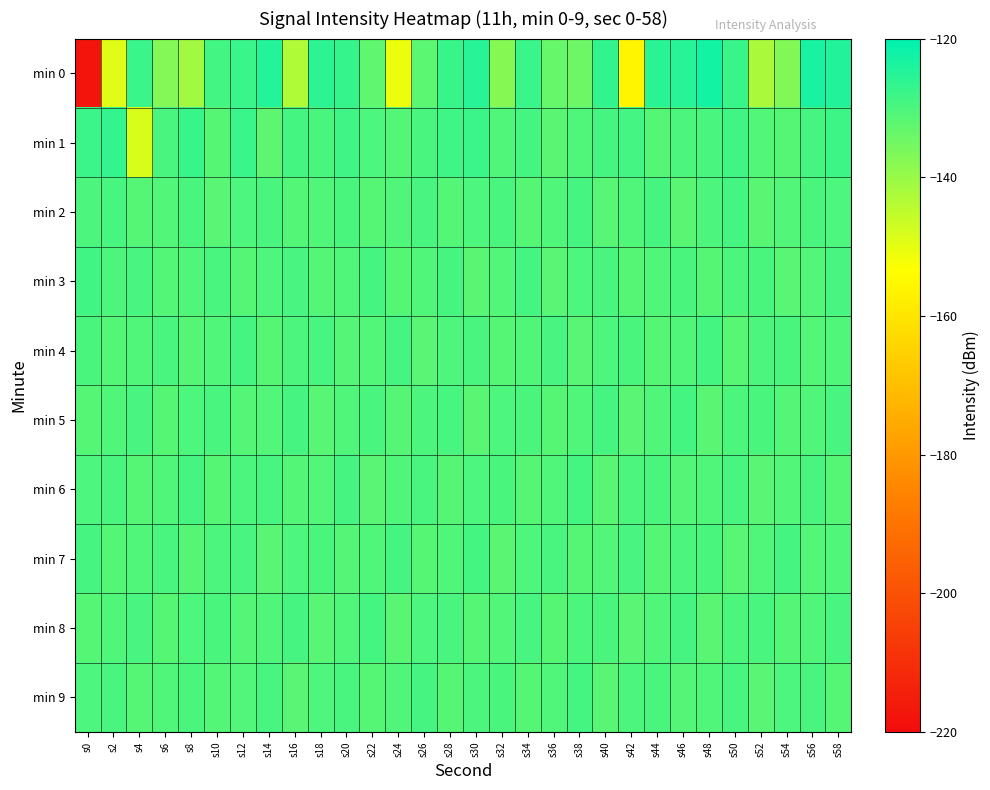

What is the spread (max minus min) of values at s42?

27.0